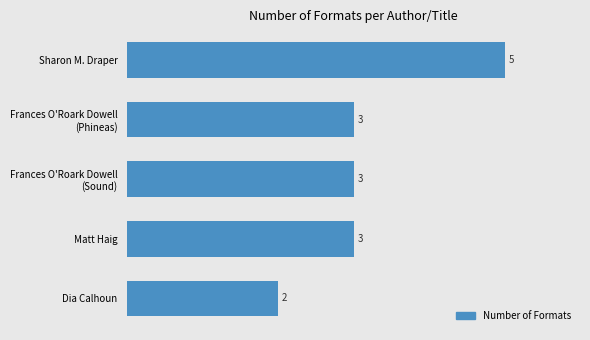

Reading bottom to top, extract all data points from this chart.

2	3	3	3	5